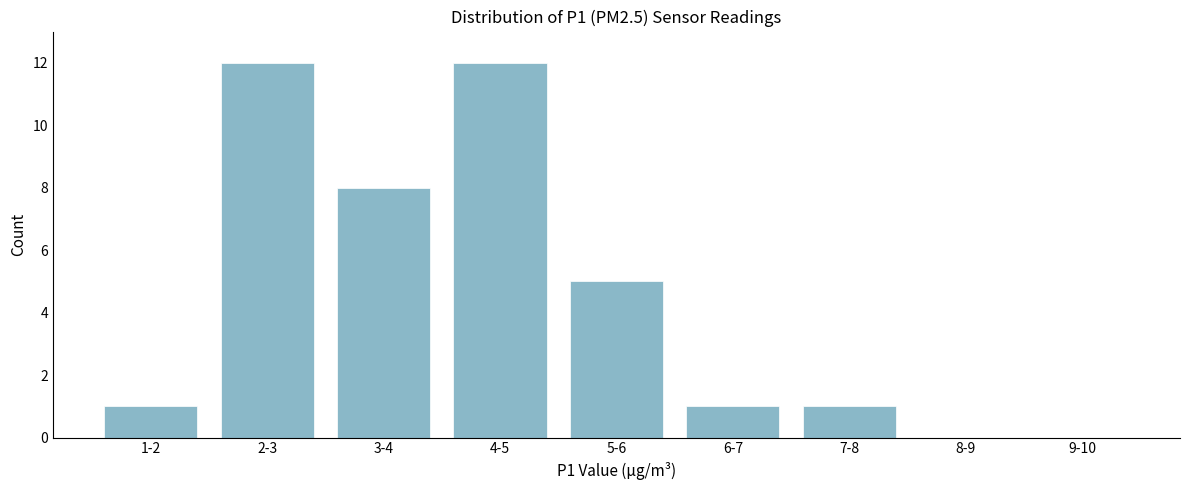

Reading right to left, list all the values displayed in this chart.

9-10=0	8-9=0	7-8=1	6-7=1	5-6=5	4-5=12	3-4=8	2-3=12	1-2=1